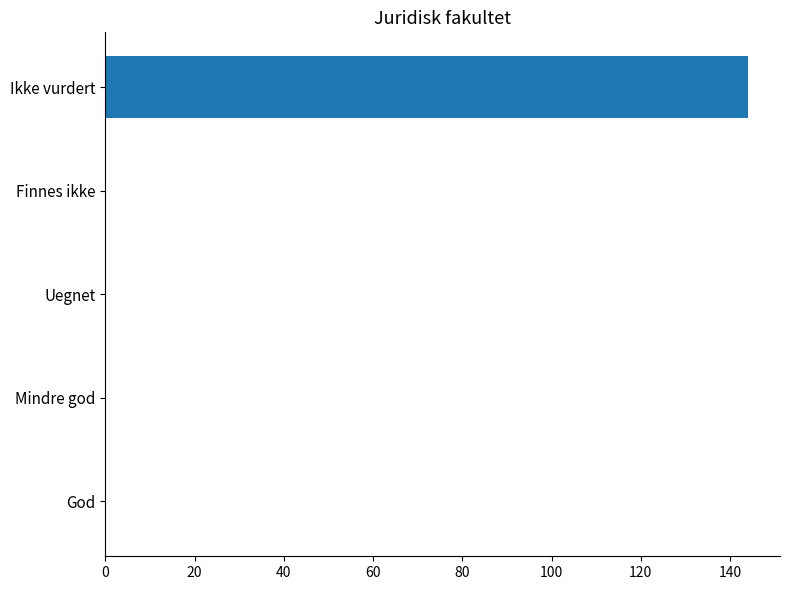

Which has a higher value, Ikke vurdert or Finnes ikke?

Ikke vurdert